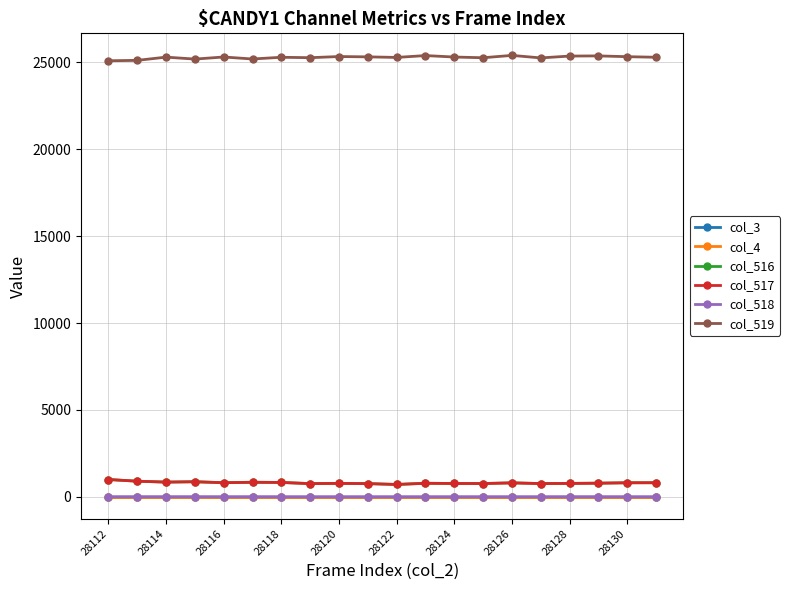

Is this an area chart (filled region under the line)?

No